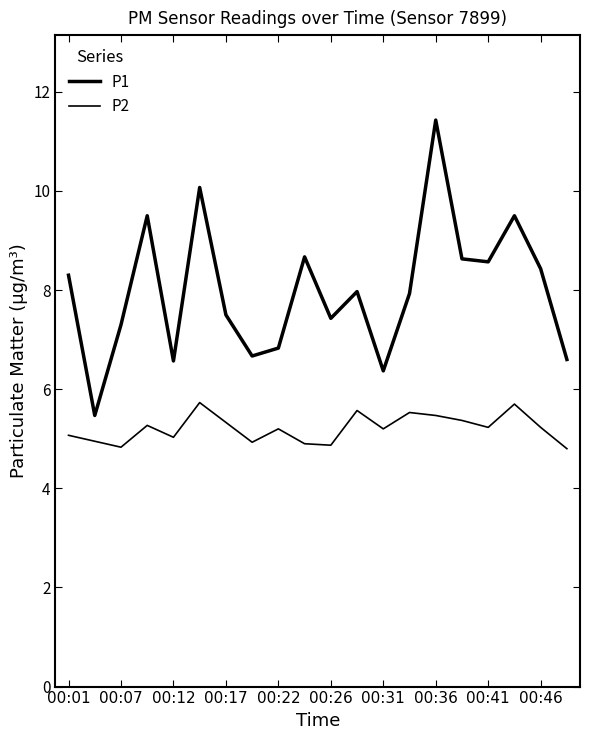

What is the smallest value displayed?

4.8